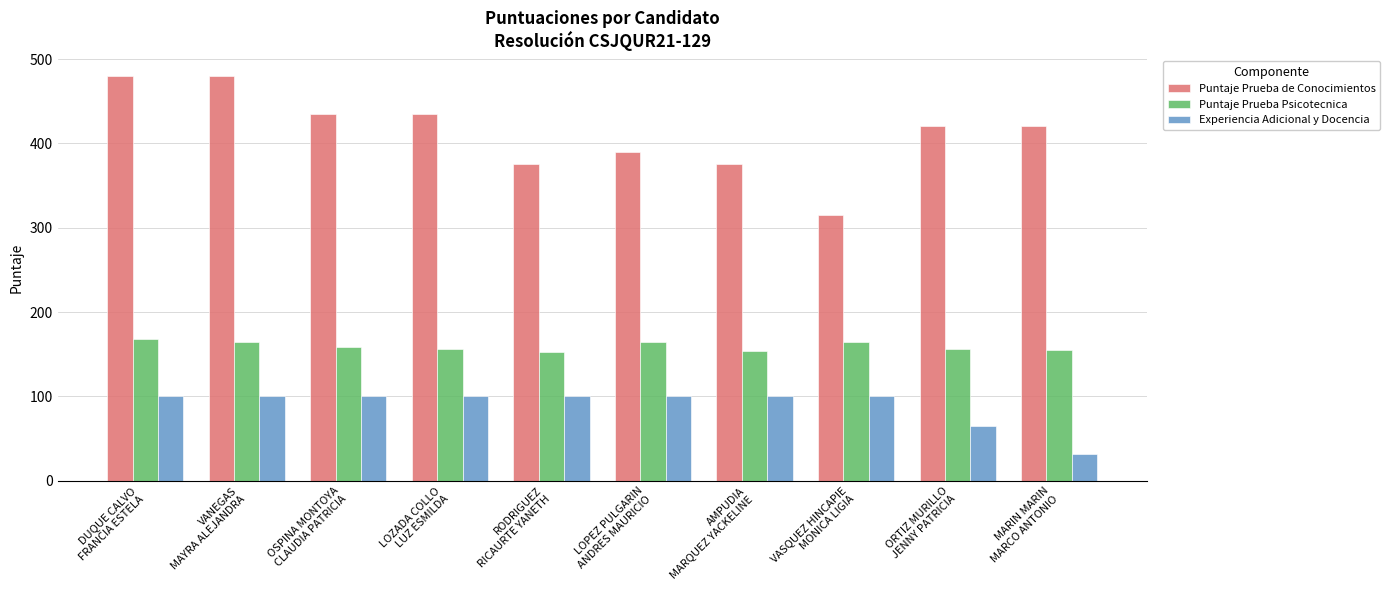

What is the difference between the Puntaje Prueba de Conocimientos values at VASQUEZ HINCAPIE
MONICA LIGIA and MARIN MARIN
MARCO ANTONIO?

104.7